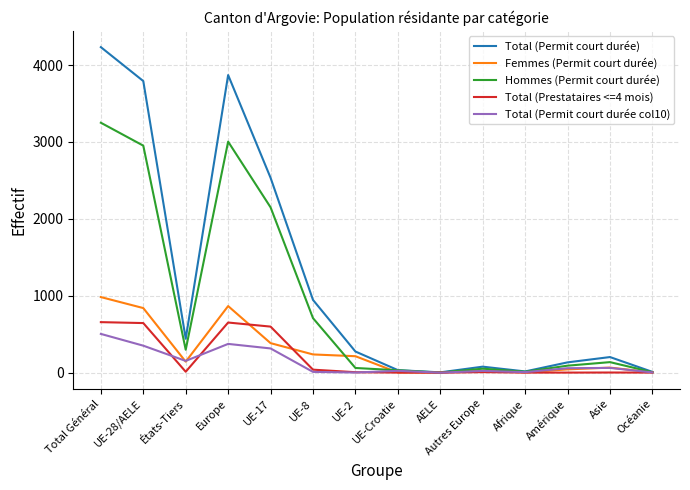

True or false: Total (Permit court durée col10) has a value of 3 at Océanie.

True